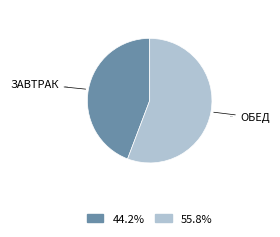

Is there a majority slice in this chart?

Yes